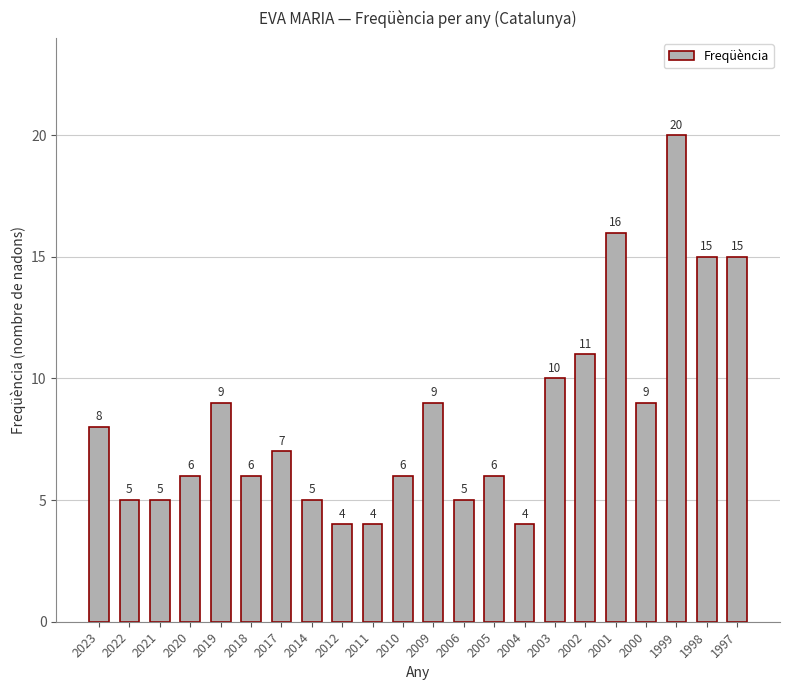

Count the number of data series in this chart.

1